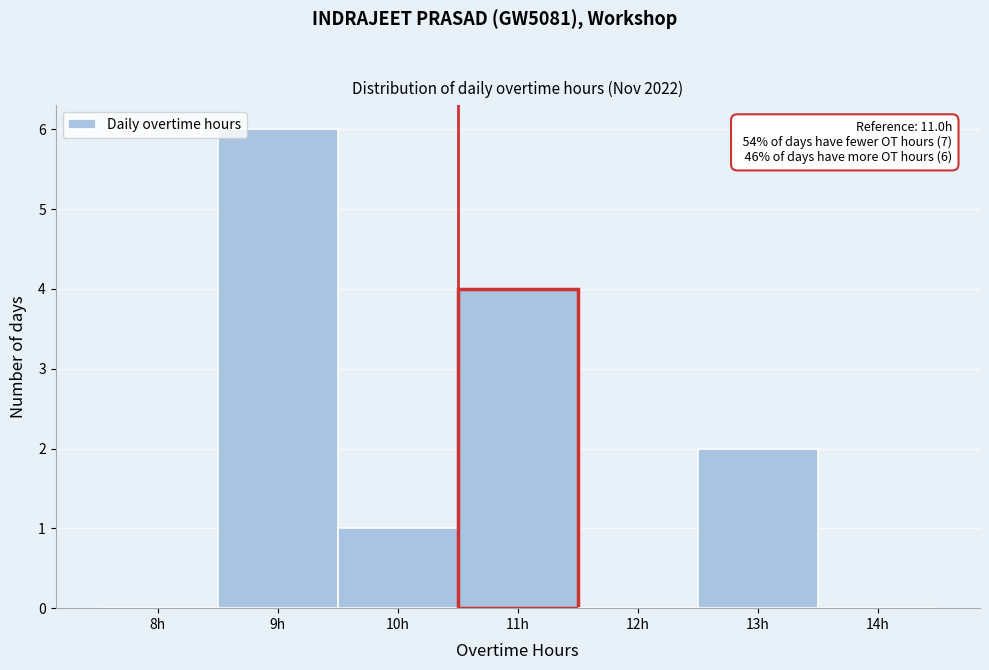

Reading left to right, what are all the values shown in this chart?

8h=0	9h=6	10h=1	11h=4	12h=0	13h=2	14h=0